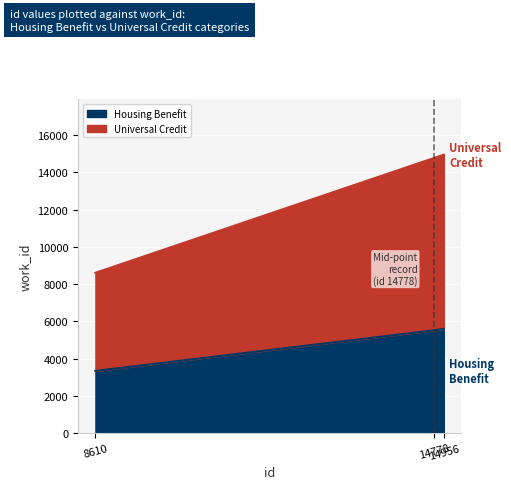

What is the minimum value for Universal Credit?

8610